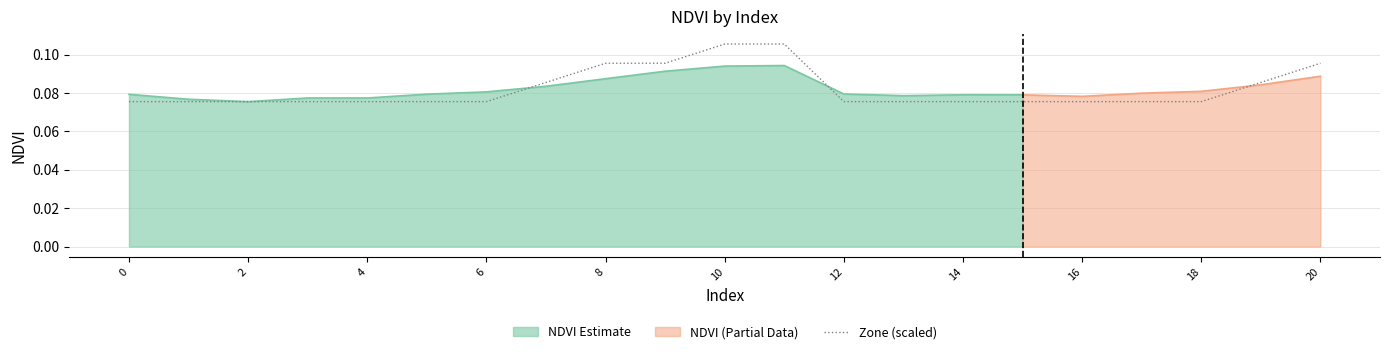

The chart shows a value of 0.0 at 10. True or false?

False